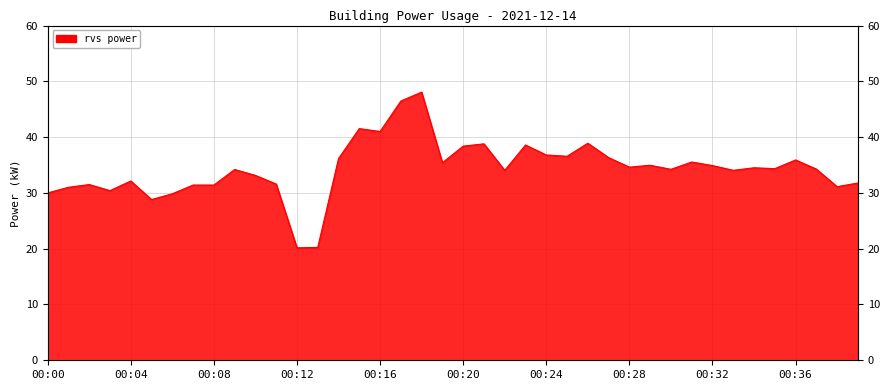

How many interior local peaks (higher than both neighbors) does the data have?

12